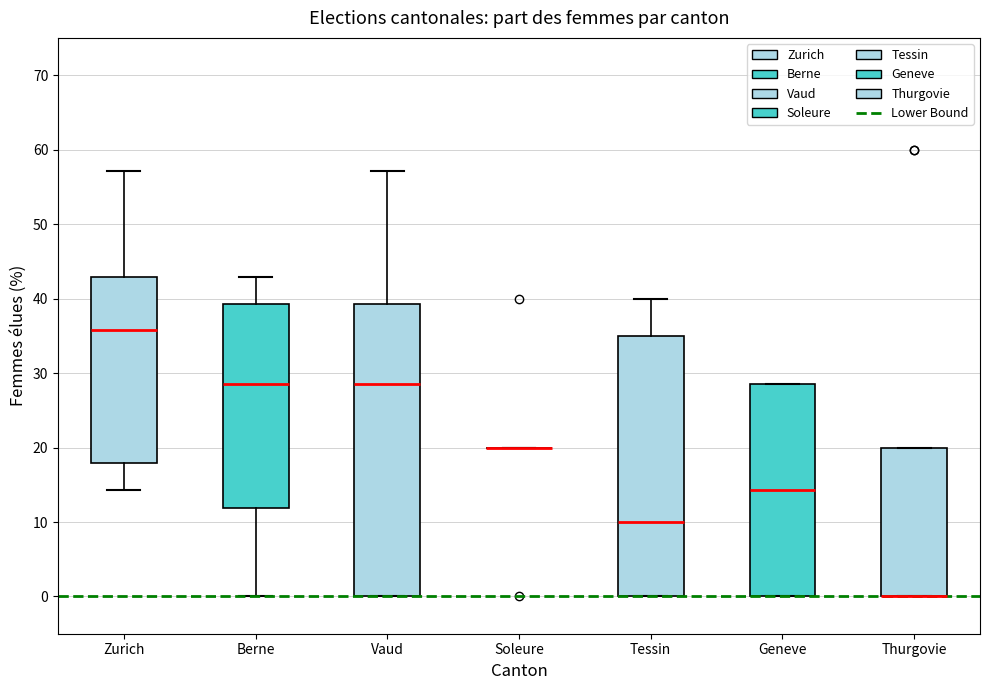

Reading left to right, transcribe this box plot: for each box, give where its median line is, the range the box spans, and where its two whiskers end, as read against the y-axis. The values are not printed on the chart, so give them approximately, as read against the axis.

Zurich: median 36, box 18 to 43, whiskers 14 to 57
Berne: median 29, box 12 to 39, whiskers 0 to 43
Vaud: median 29, box 0 to 39, whiskers 0 to 57
Soleure: box collapsed to a line at 20, whiskers 20 to 20
Tessin: median 10, box 0 to 35, whiskers 0 to 40
Geneve: median 14, box 0 to 29, whiskers 0 to 29
Thurgovie: median 0 (drawn on the box's lower edge), box 0 to 20, whiskers 0 to 20